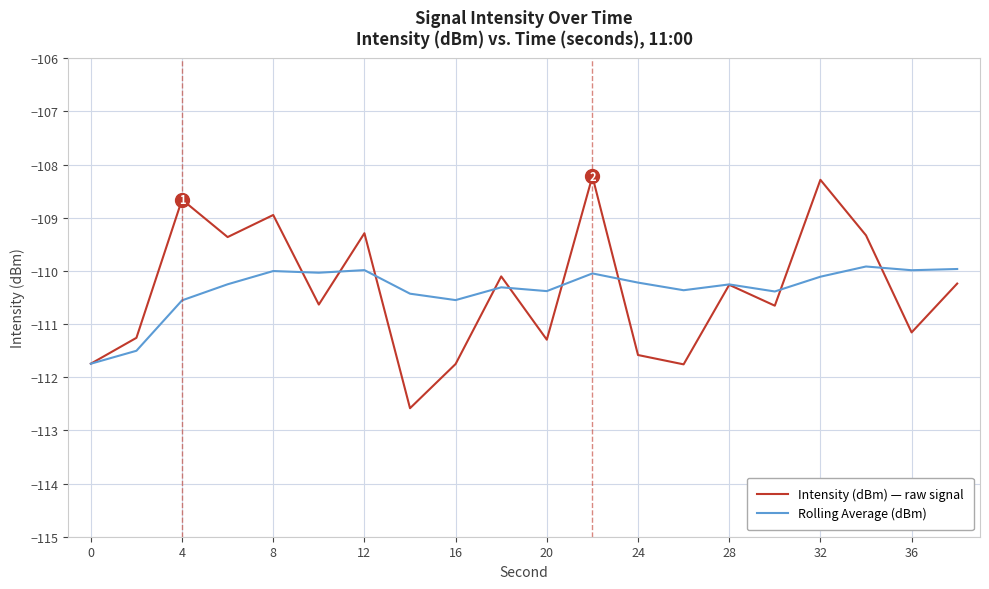

Which series has the largest range (max minus min)?

Intensity (dBm) — raw signal